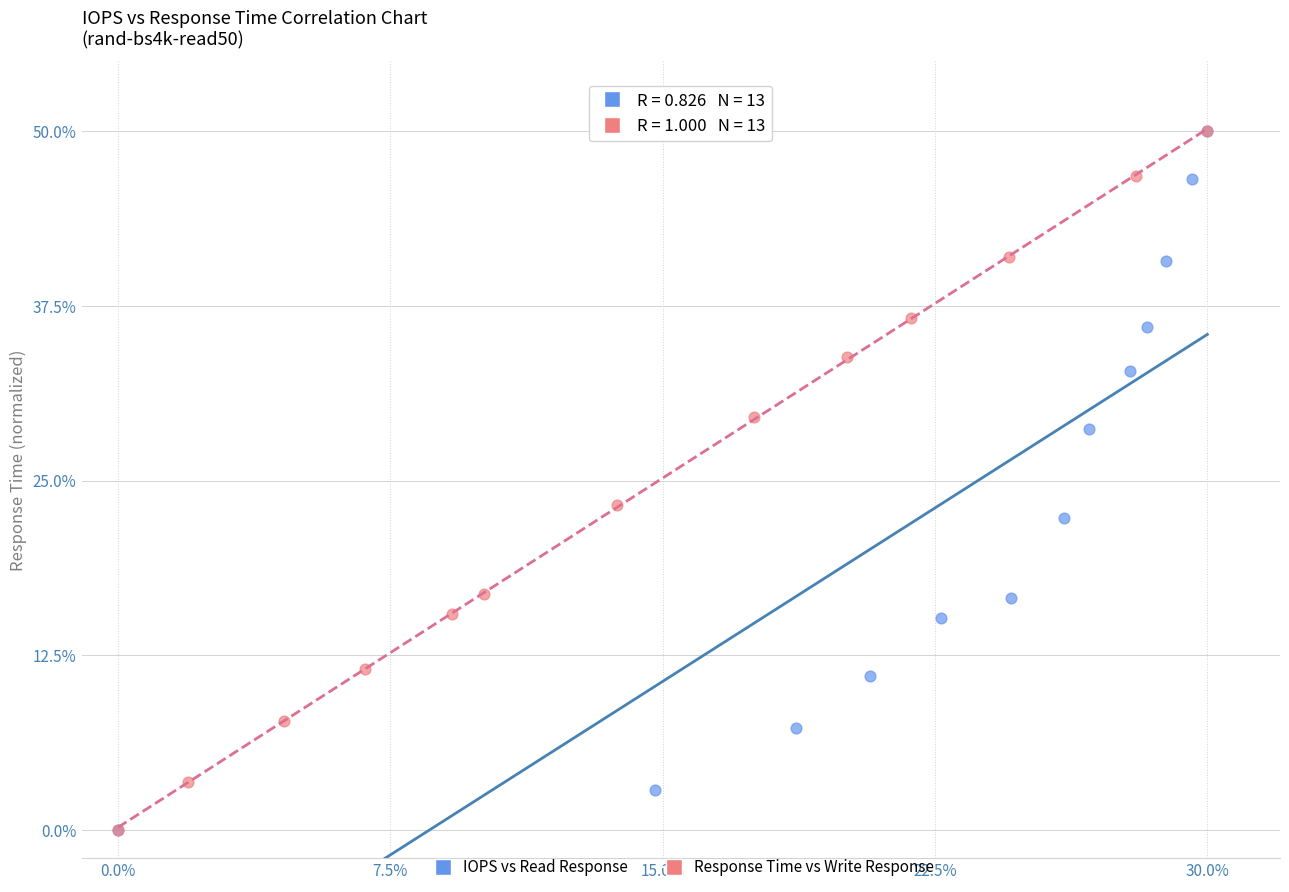

What are all the series names shown in the legend?

IOPS vs Read Response, Response Time vs Write Response